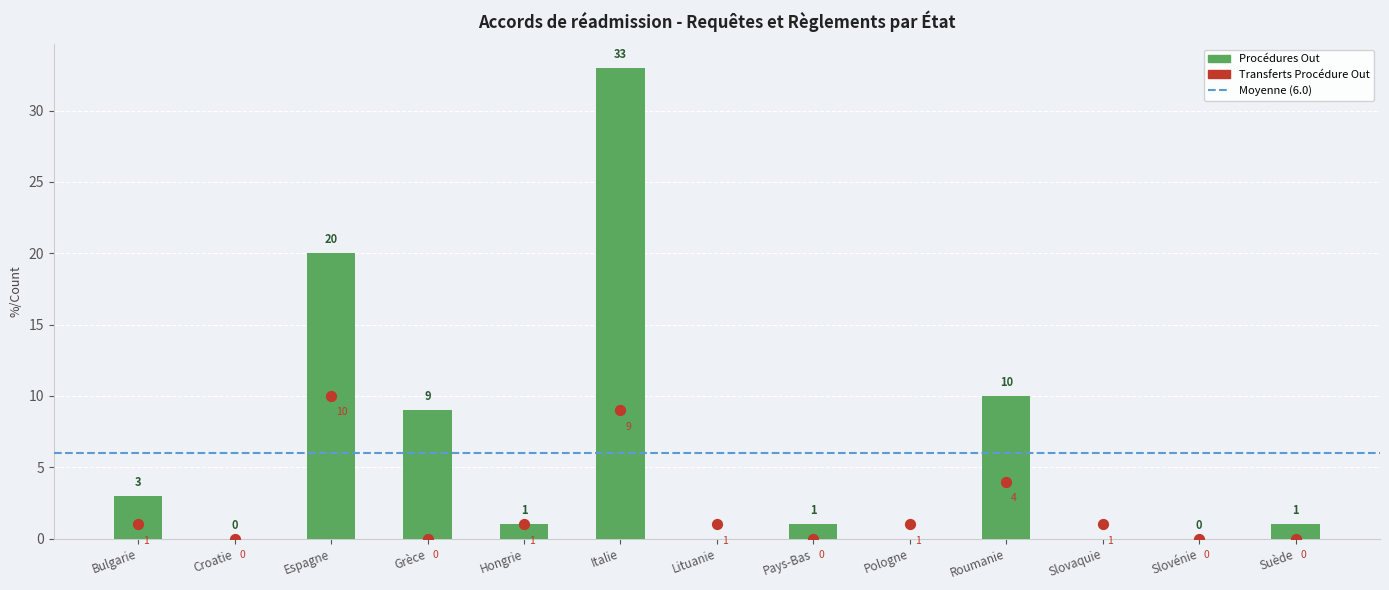

At which category is the sum across all series the highest?

Italie